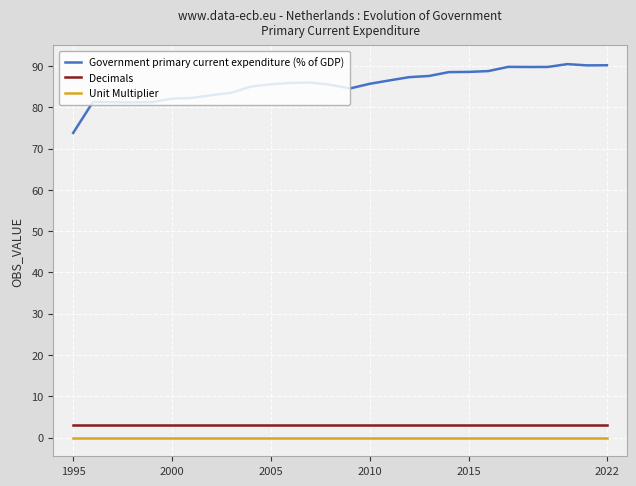

What is the difference between the second highest and minimum values in the Government primary current expenditure (% of GDP) series?

16.4